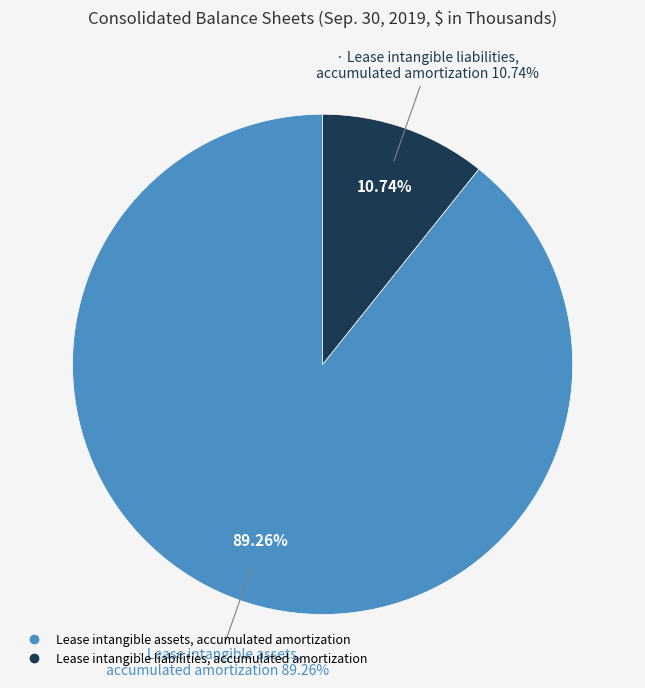

Approximately how many times larger is the value at Lease intangible assets, accumulated amortization compared to Lease intangible liabilities, accumulated amortization?

8.3